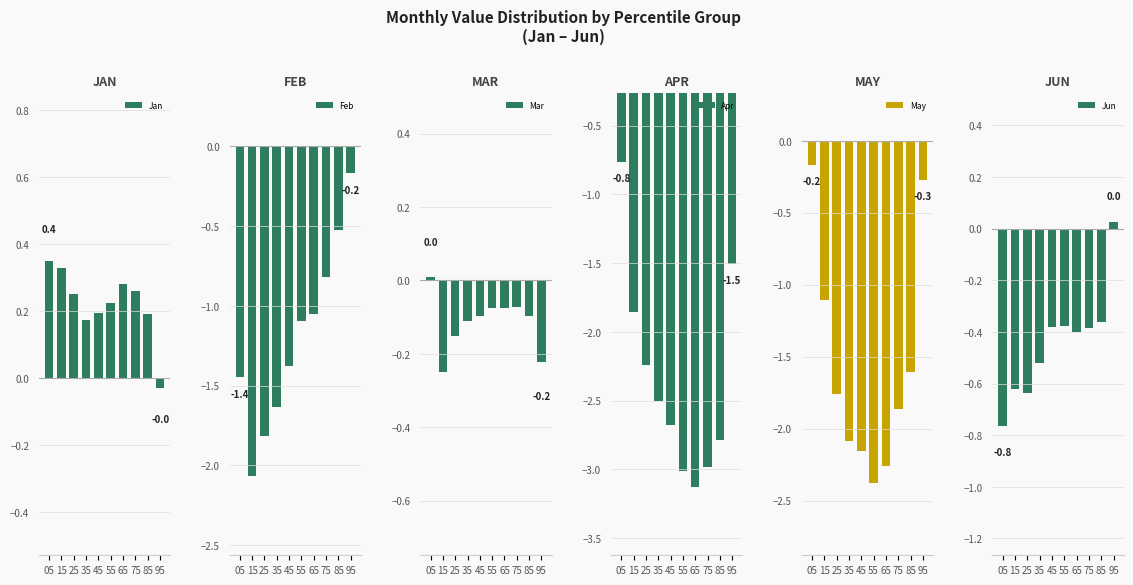

Are the bars horizontal?

No